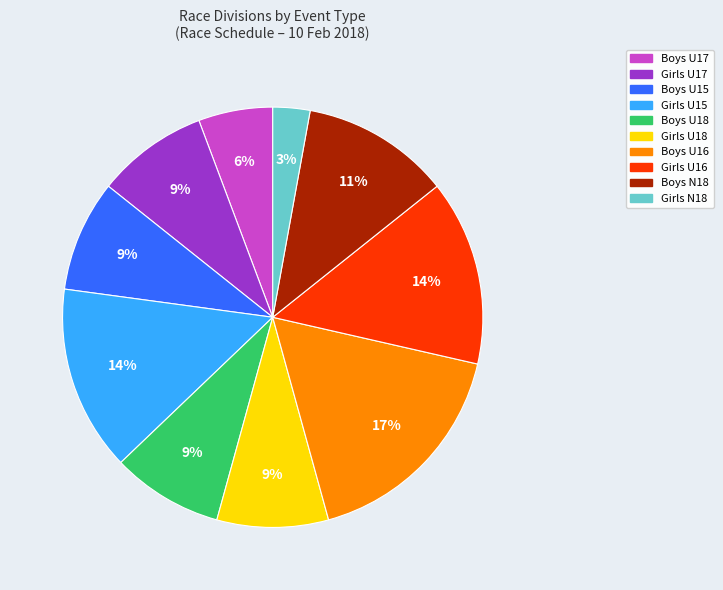

To the nearest percent, what is the difference between the largest and smallest slice percentages?

14%